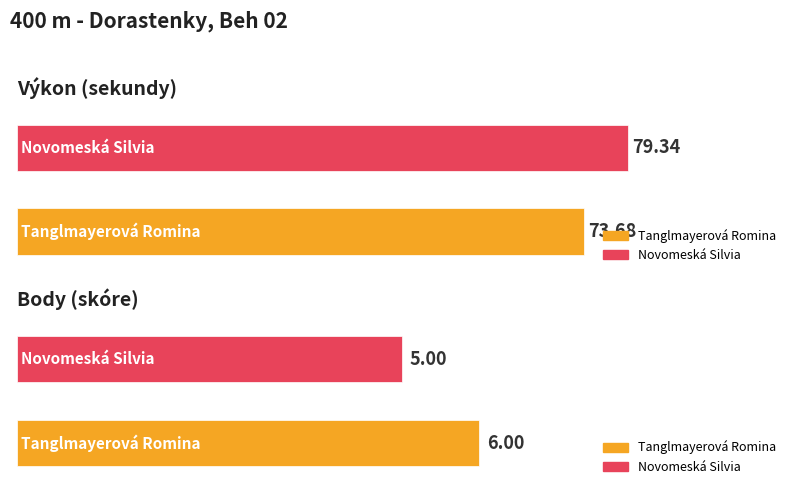

Reading right to left, list all the values displayed in this chart.

Výkon: Novomeská Silvia=79.3	Tanglmayerová Romina=73.7
Body: Novomeská Silvia=5.0	Tanglmayerová Romina=6.0